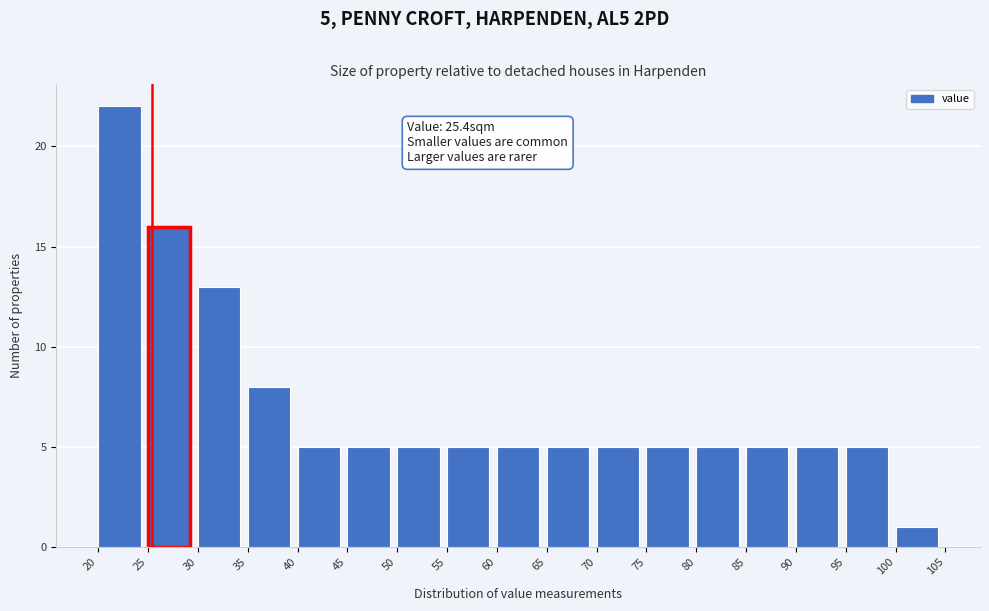

Which range on the x-axis has the tallest bar?

20 to 25